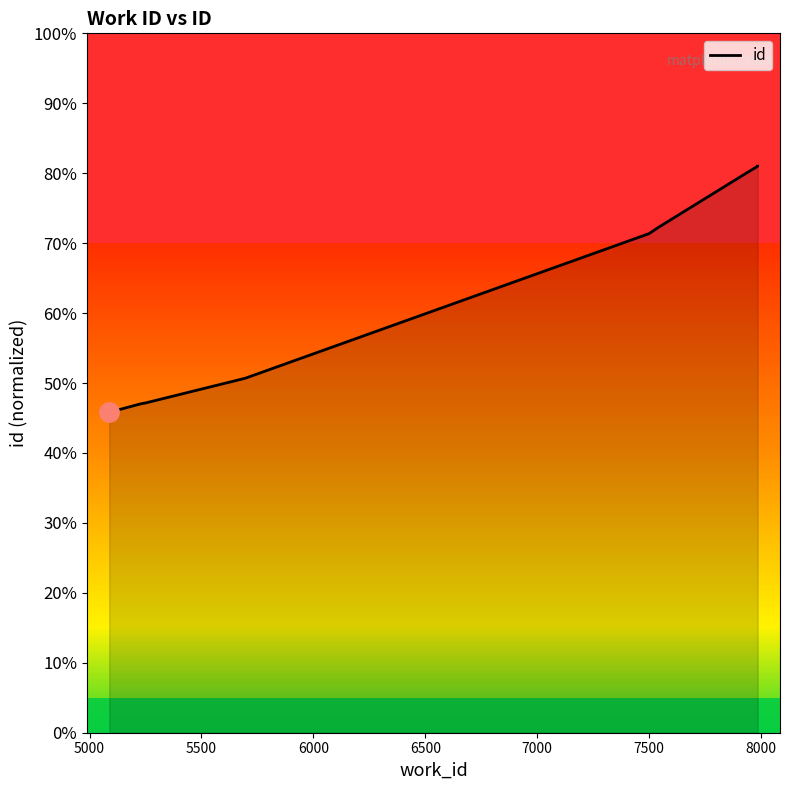

What is the difference between the maximum and minimum values?

0.4